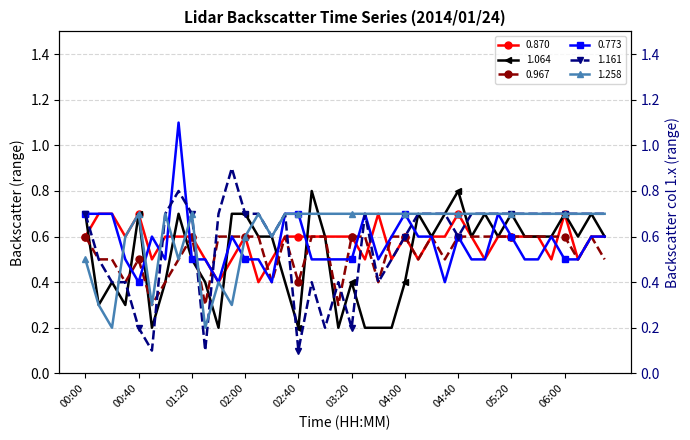

How many times do 1.258 and 0.870 cross each other?

4